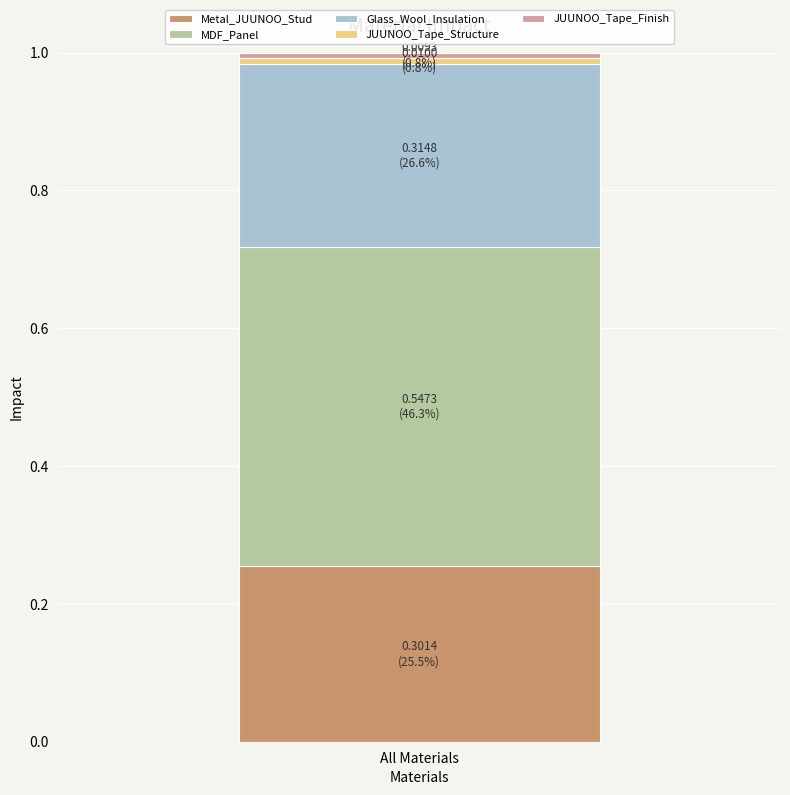

The value of Metal_JUUNOO_Stud at All Materials is 0.4. True or false?

False